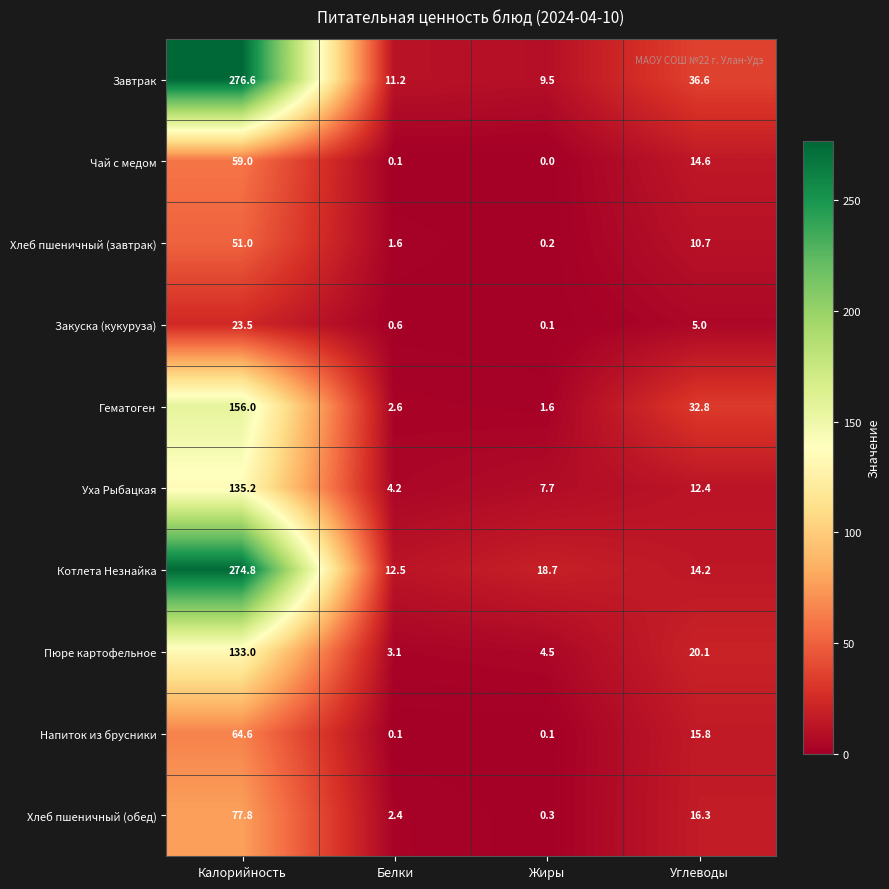

What is the difference between the maximum and minimum values in the Хлеб пшеничный (завтрак) series?

50.8